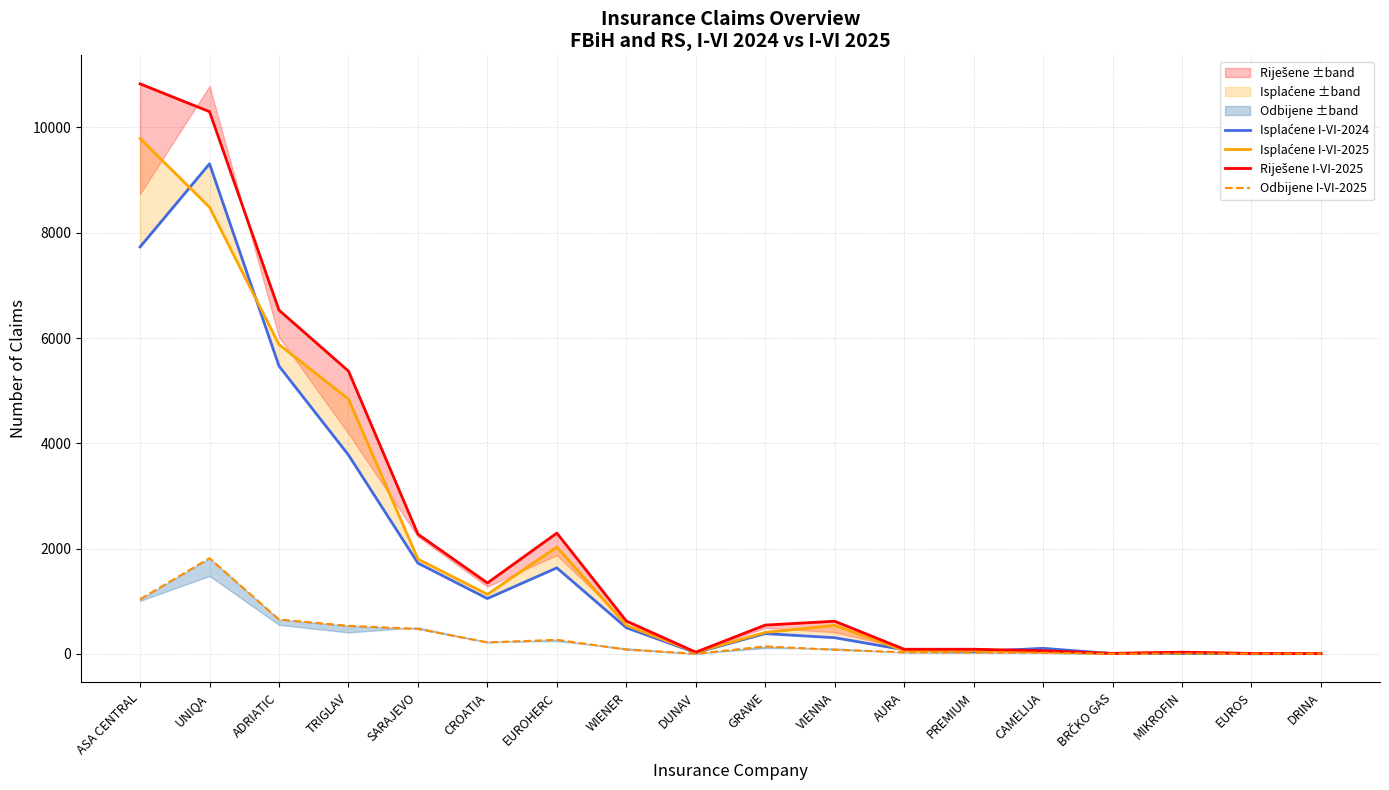

What position from the right is EUROS?

2